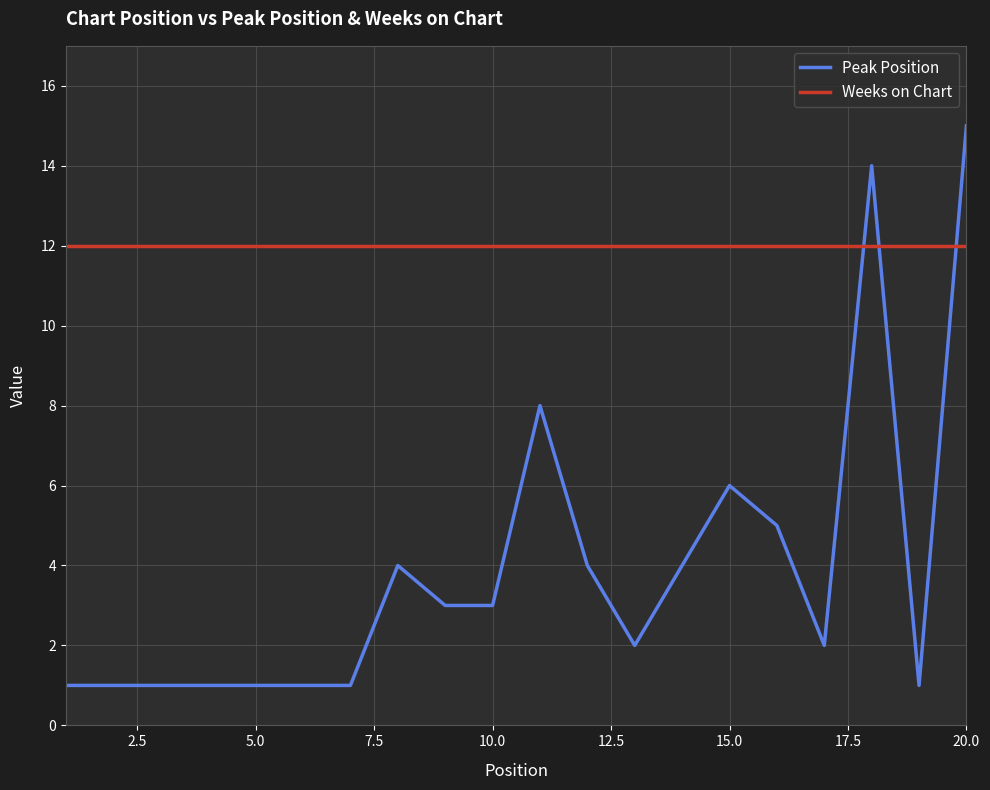

What are all the series names shown in the legend?

Peak Position, Weeks on Chart